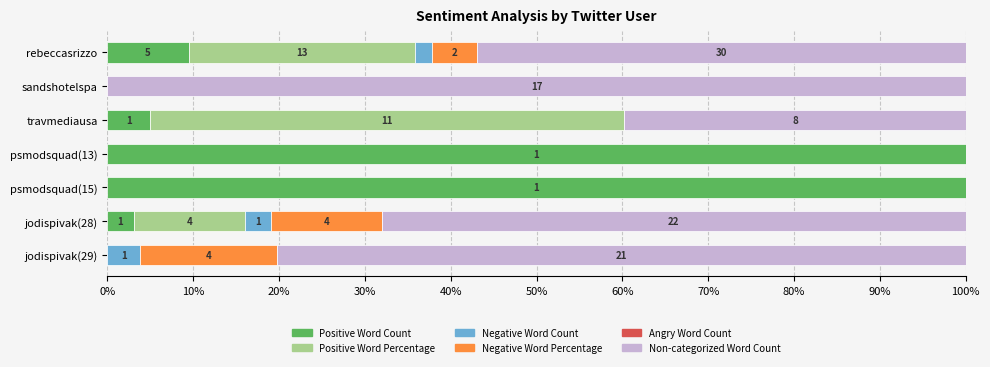

At how many categories does at least one series exceed 96?

3